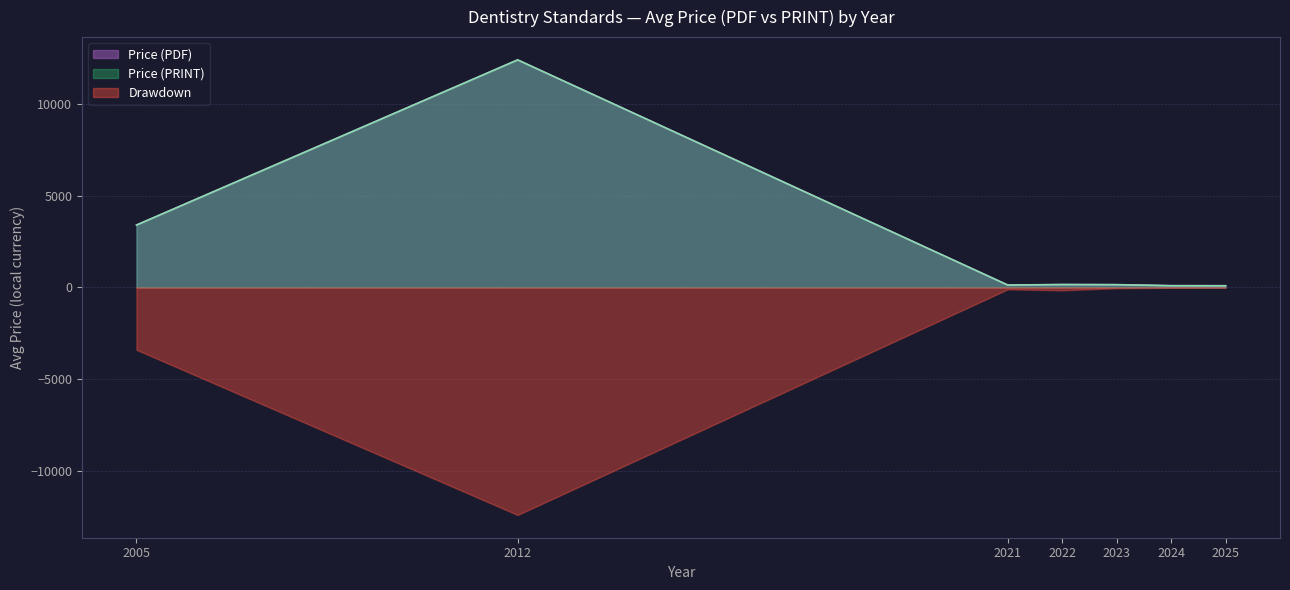

How many interior local valleys does the Price (PRINT) series have?

1